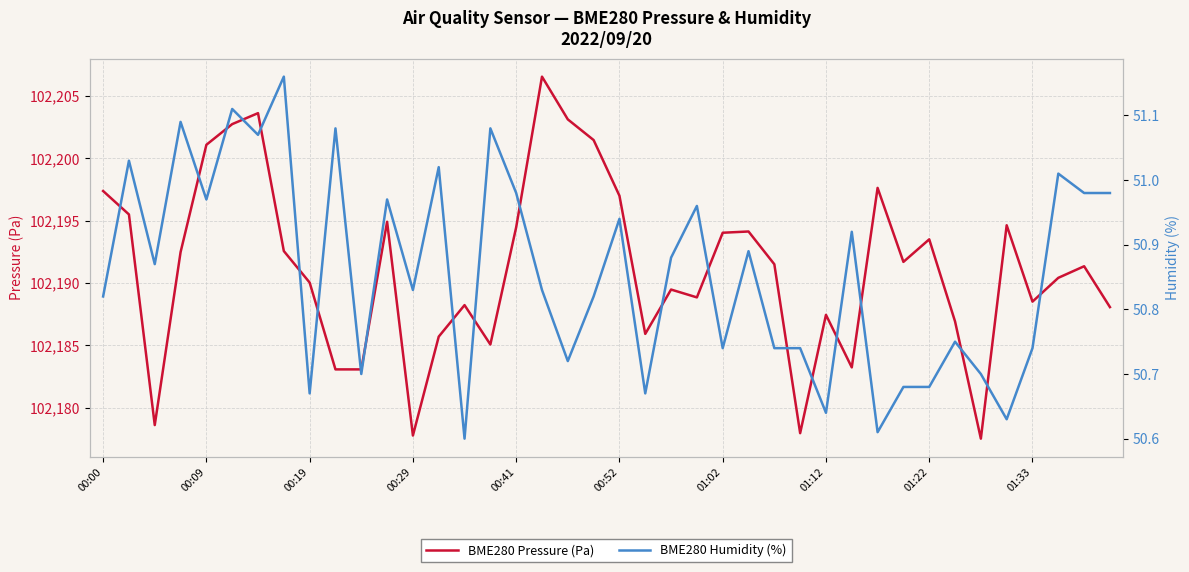

Read the BME280 Pressure (Pa) value at 00:52.

102197.0